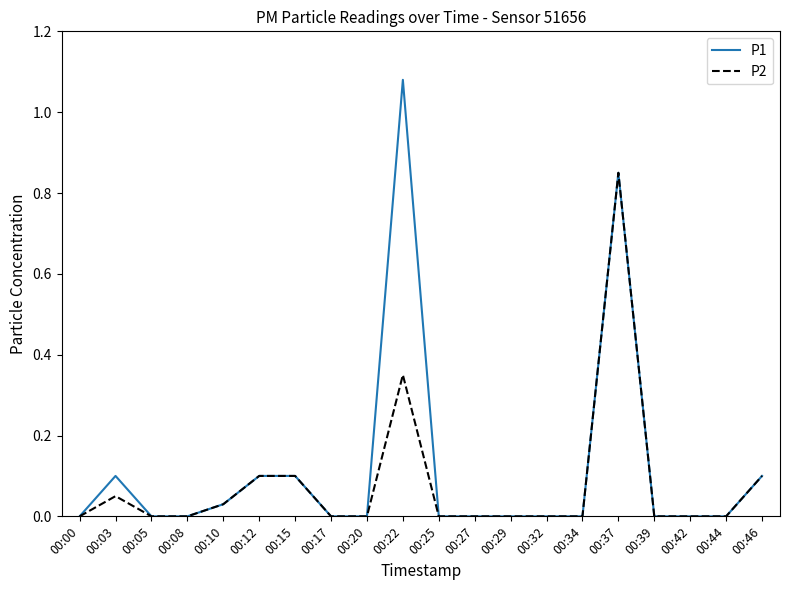

At 00:03, list the series in order from largest to smallest.

P1, P2